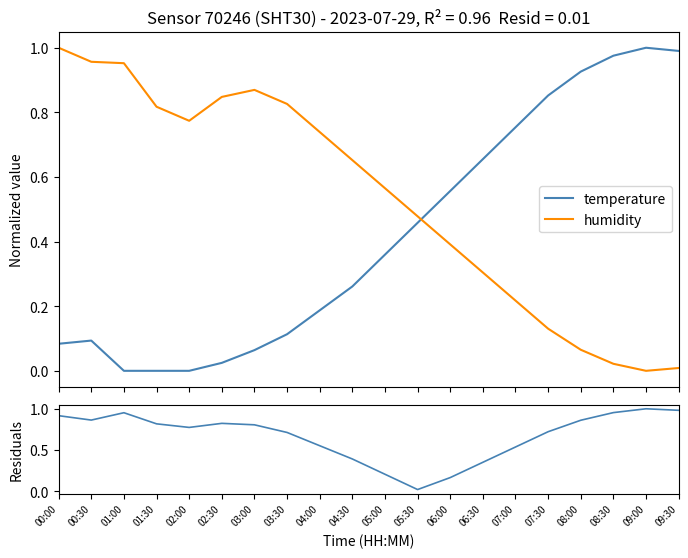

Which series changed the most between 02:00 and 04:30?

residuals